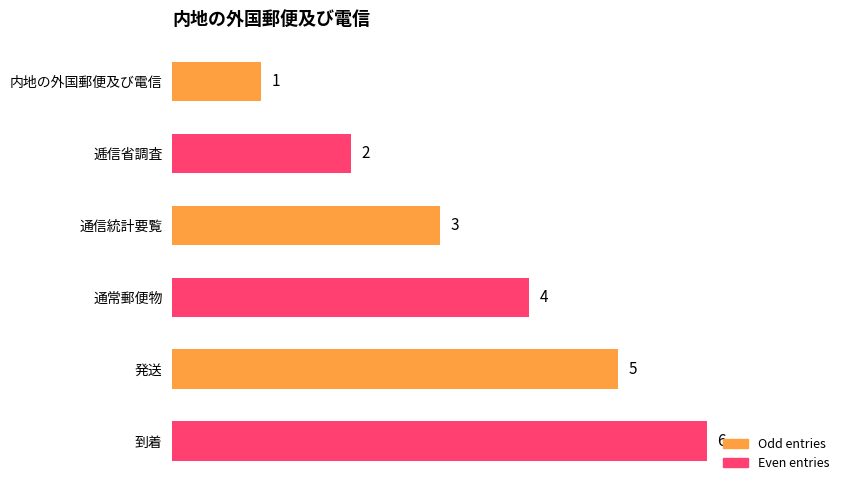

Approximately how many times larger is the value at 通信統計要覧 compared to 逓信省調査?

1.5